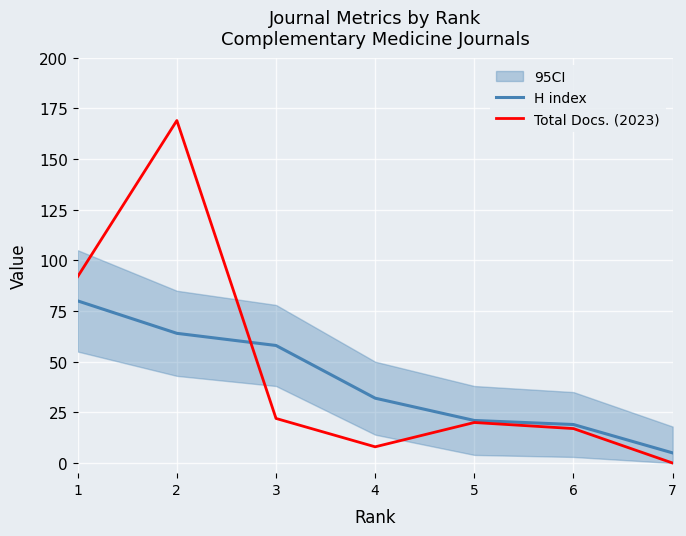

At 6, list the series in order from largest to smallest.

H index, Total Docs. (2023)